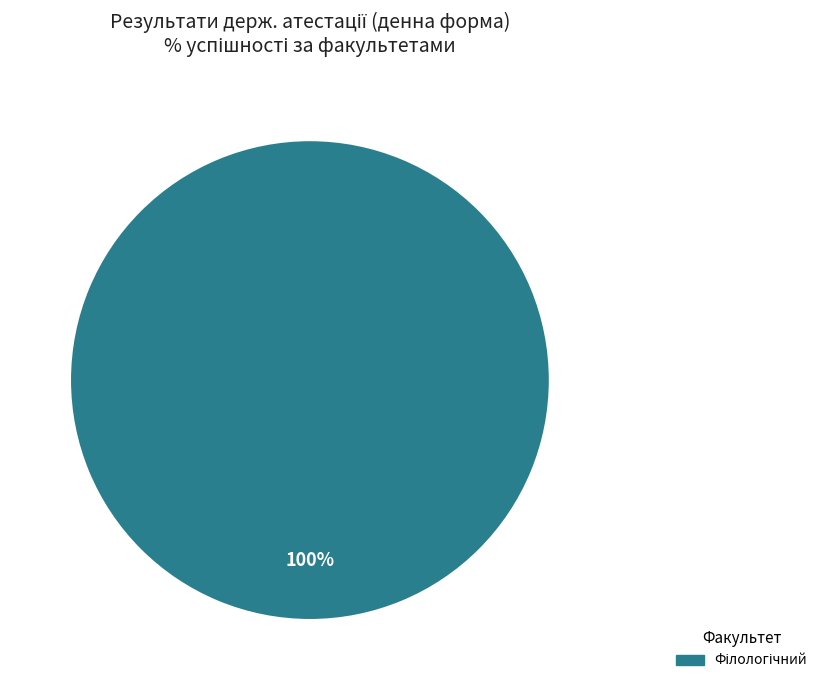

How many segments does this pie chart have?

1